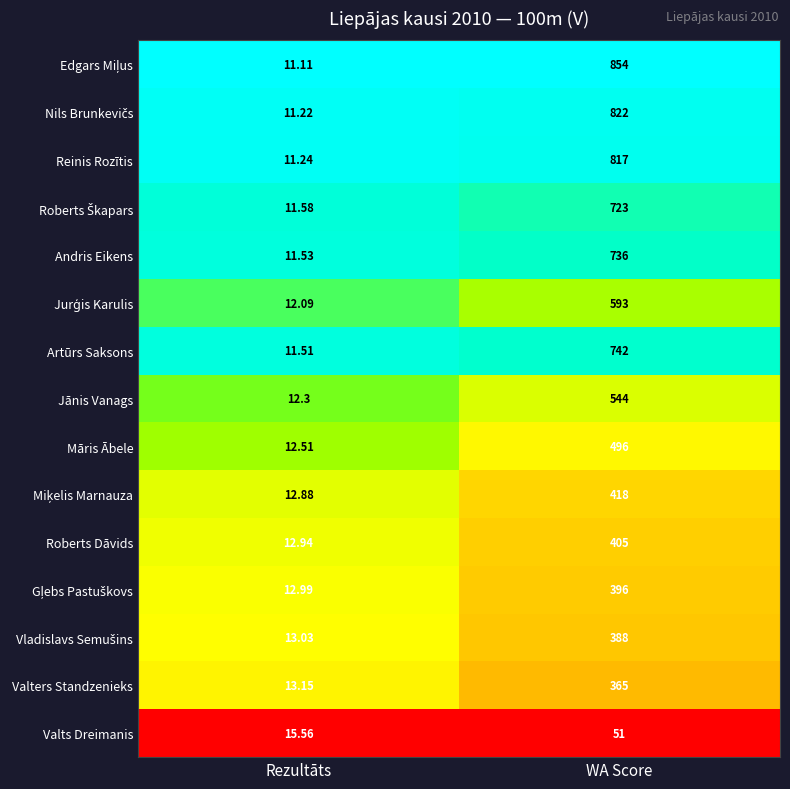

Rank the categories by Reinis Rozītis value from lowest to highest.

Rezultāts, WA Score